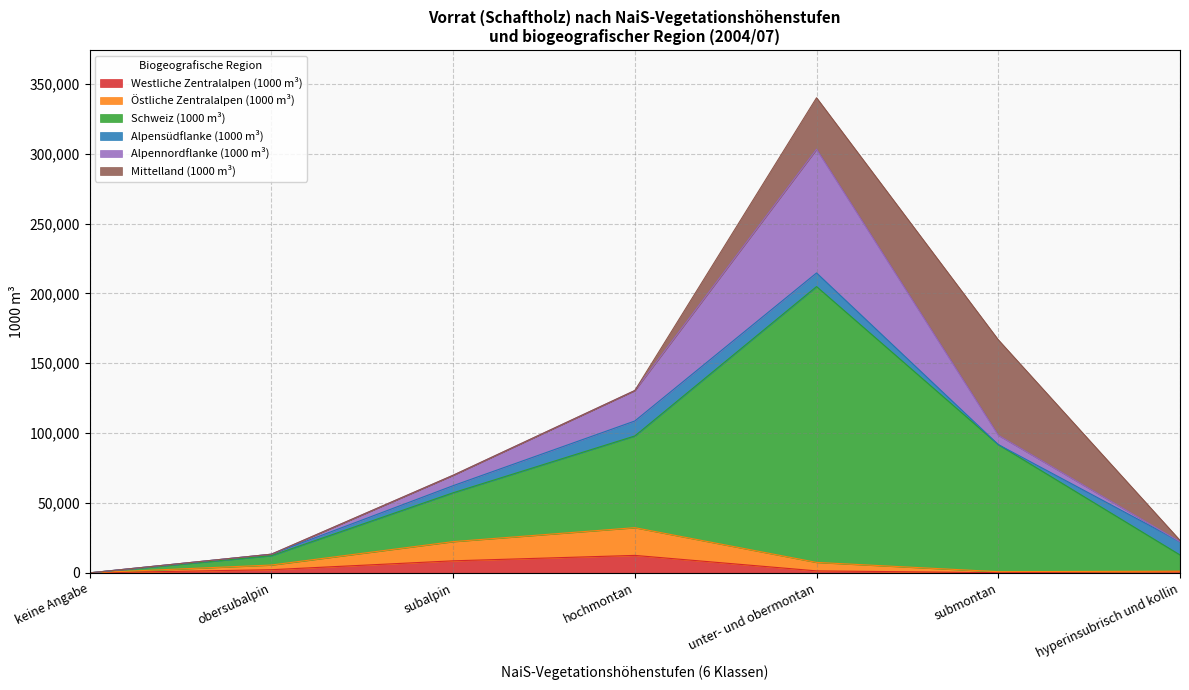

The Schweiz (1000 m³) series shows 19601 at obersubalpin. True or false?

False